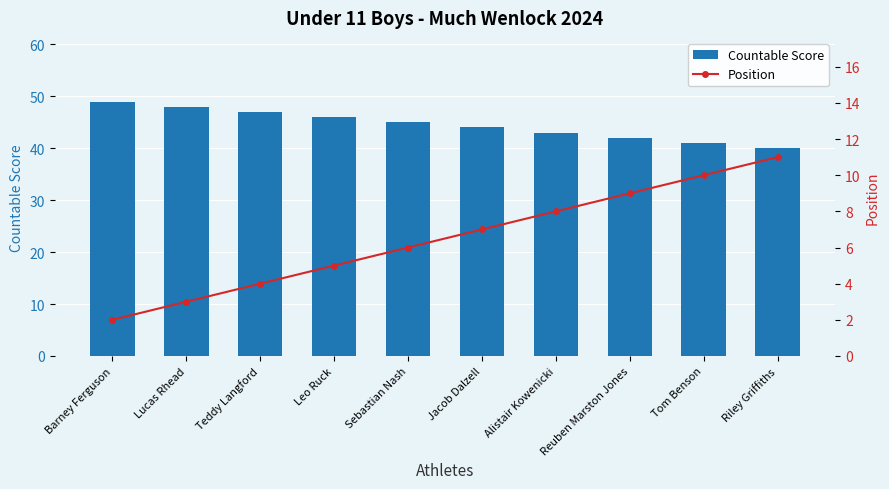

Between Teddy Langford and Sebastian Nash, which is larger?

Teddy Langford